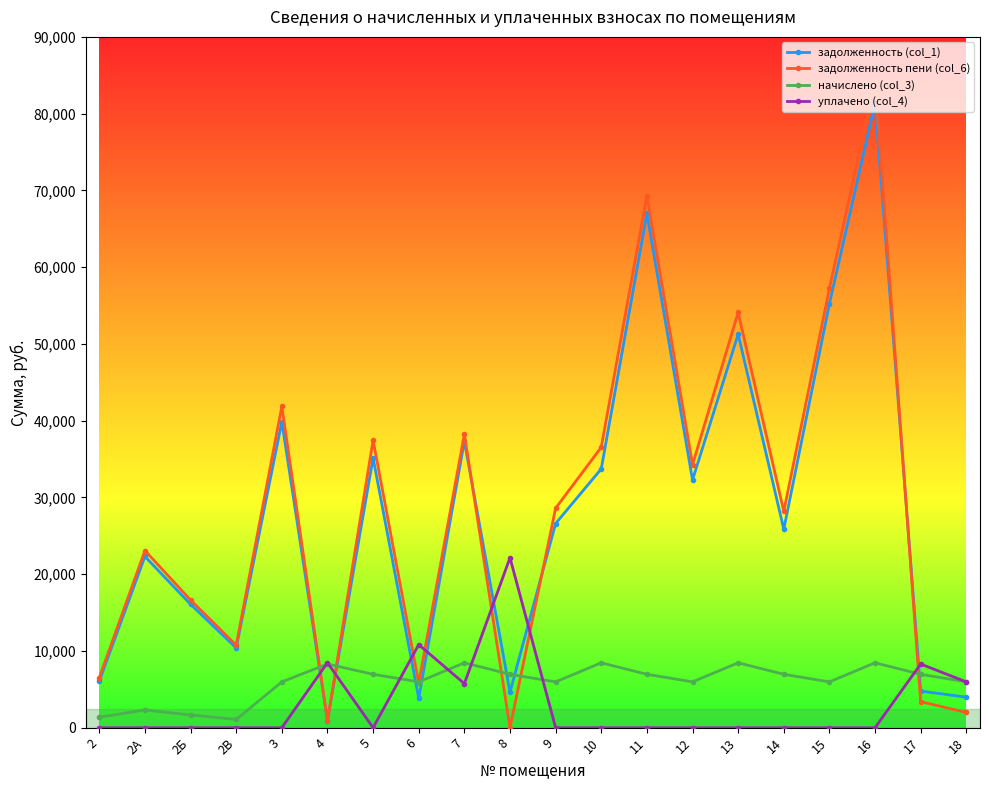

What is the difference between the maximum and minimum values in the начислено (col_3) series?

7380.0